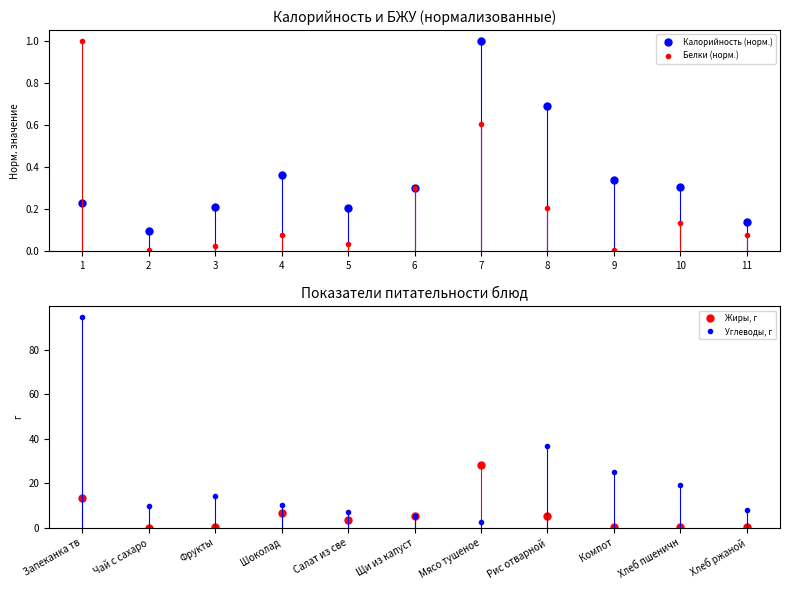

True or false: Углеводы, г and Калорийность (норм.) intersect in this chart.

False